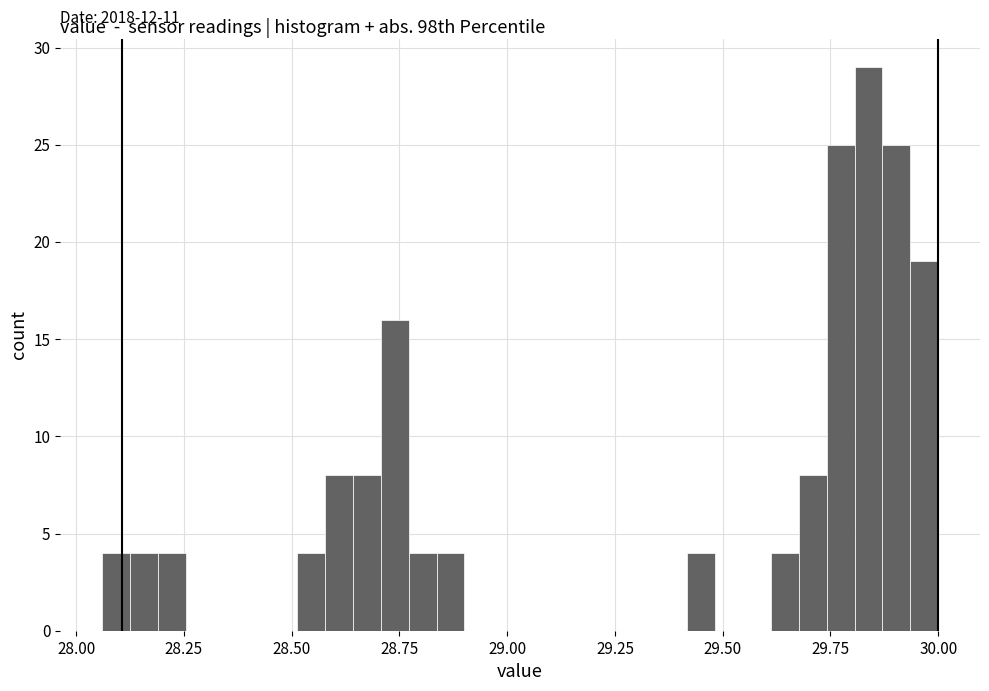

Read against the x-axis, roughly where is the centre of the tallest bar?

29.85